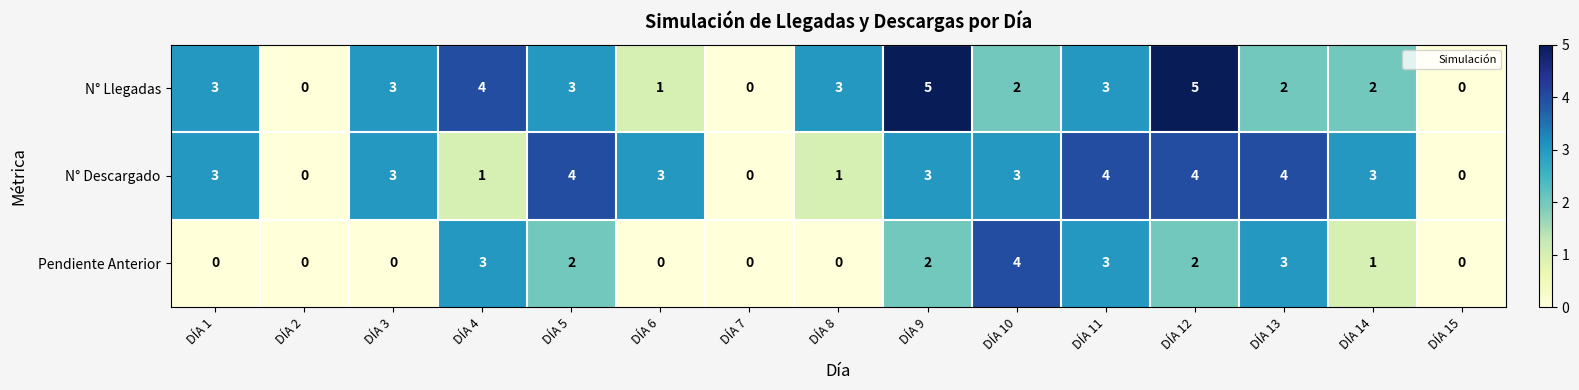

Count the number of categories in the chart.

15